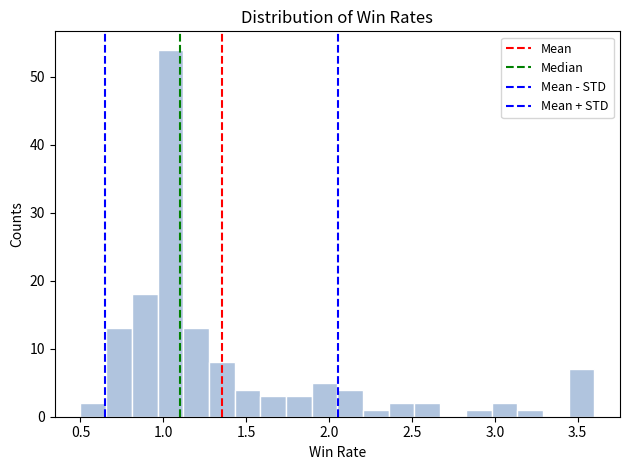

Around what value on the x-axis is the tallest bar? Give the approximate position of its centre, as read against the axis.

1.05